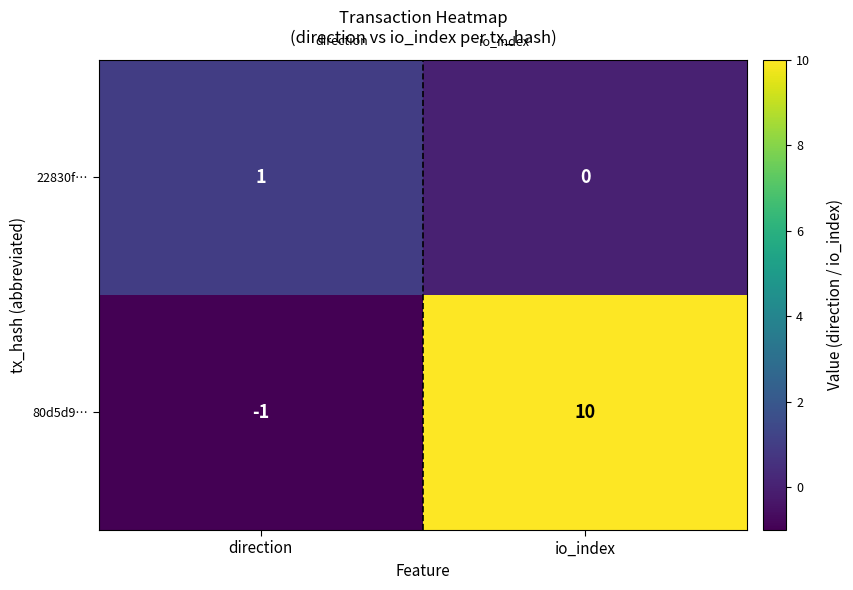

List the series in order of their peak value, highest first.

80d5d9…, 22830f…